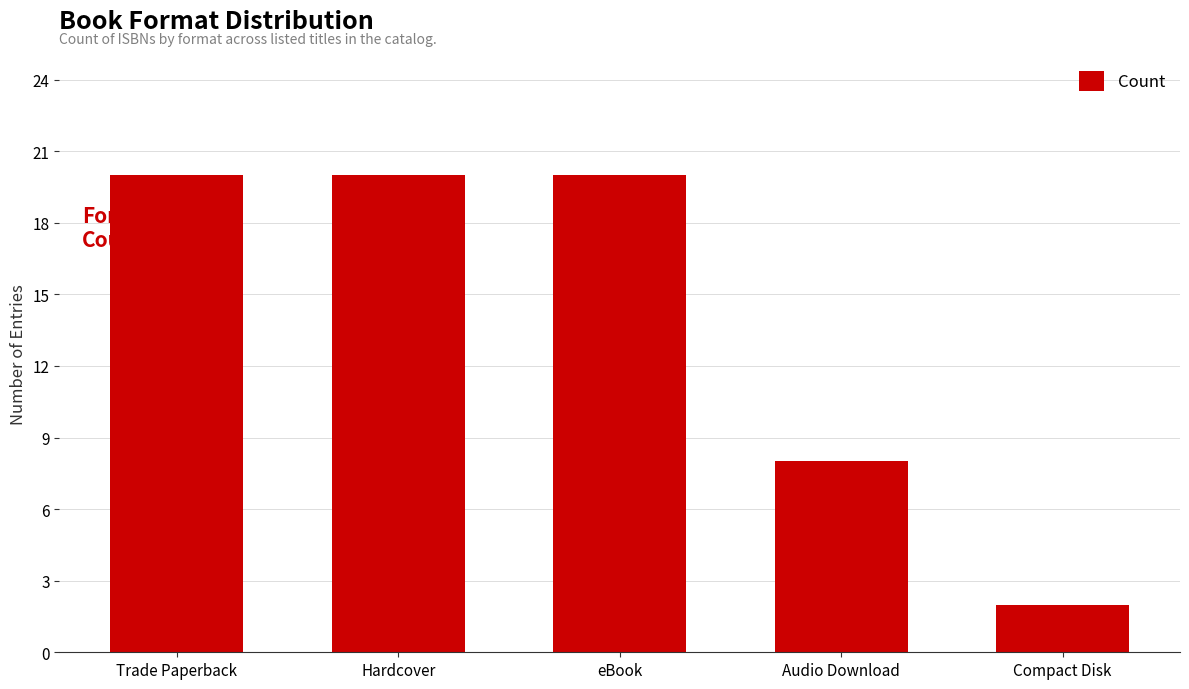

Reading left to right, what are all the values shown in this chart?

Trade Paperback=20	Hardcover=20	eBook=20	Audio Download=8	Compact Disk=2